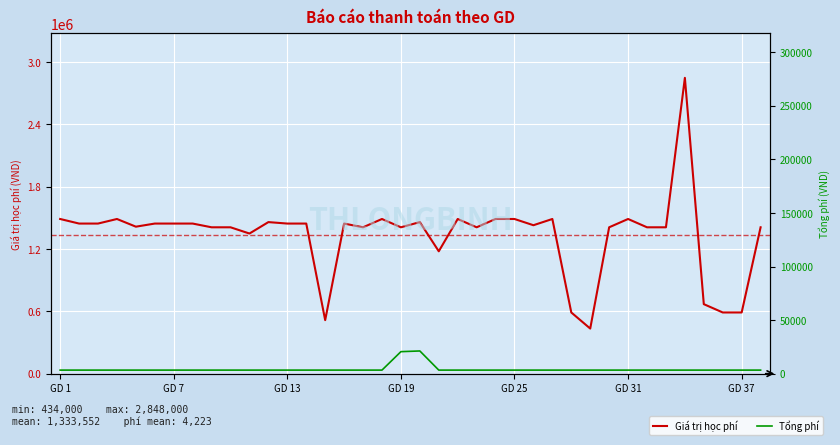

Which series has the widest spread of values?

Giá trị học phí